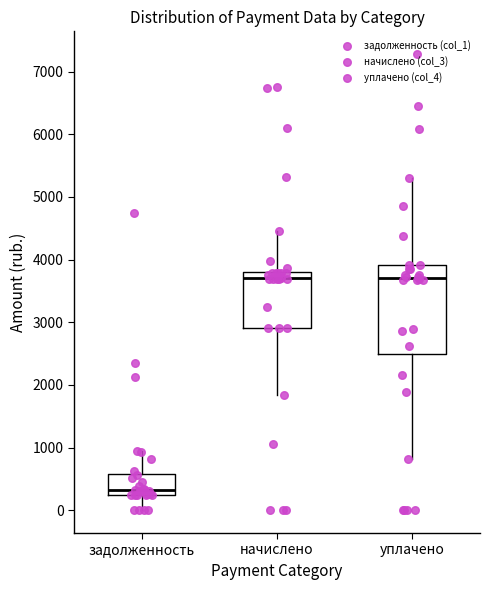

Reading left to right, read every box against the y-axis: the position of its median line, the range the box covers, and the ends of its whiskers. The values are not printed on the chart, so give them approximately, as read against the axis.

задолженность: median 300, box 200 to 600, whiskers 0 to 1000
начислено: median 3700, box 2900 to 3800, whiskers 1800 to 4500
уплачено: median 3700, box 2500 to 3900, whiskers 800 to 5300